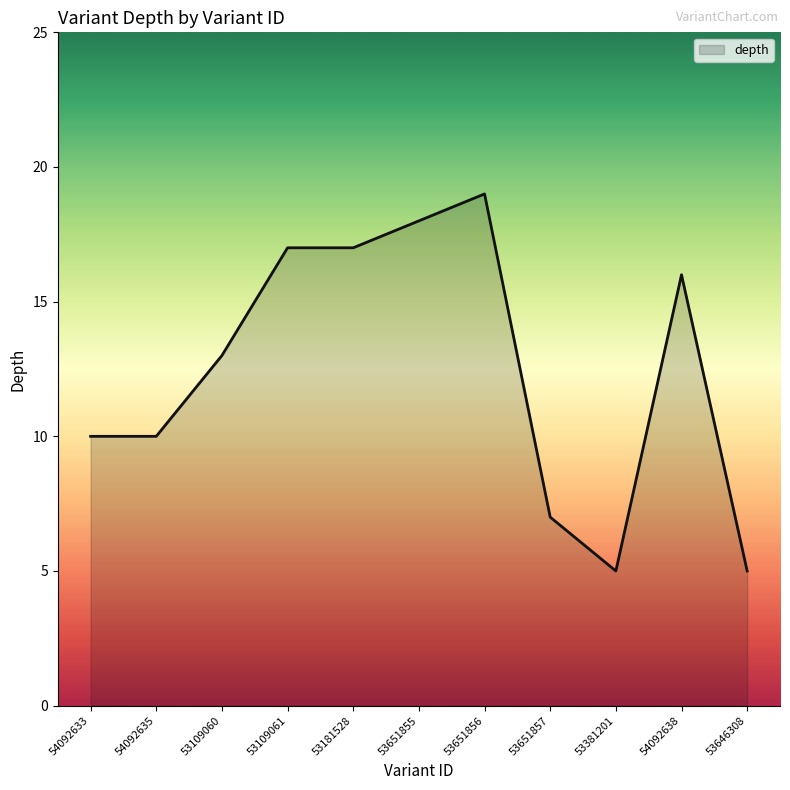

The value at 53651856 is 13. True or false?

False